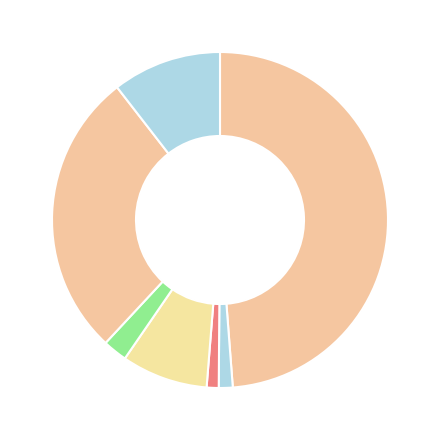

To the nearest percent, what is the difference between the largest and smallest slice percentages?

48%